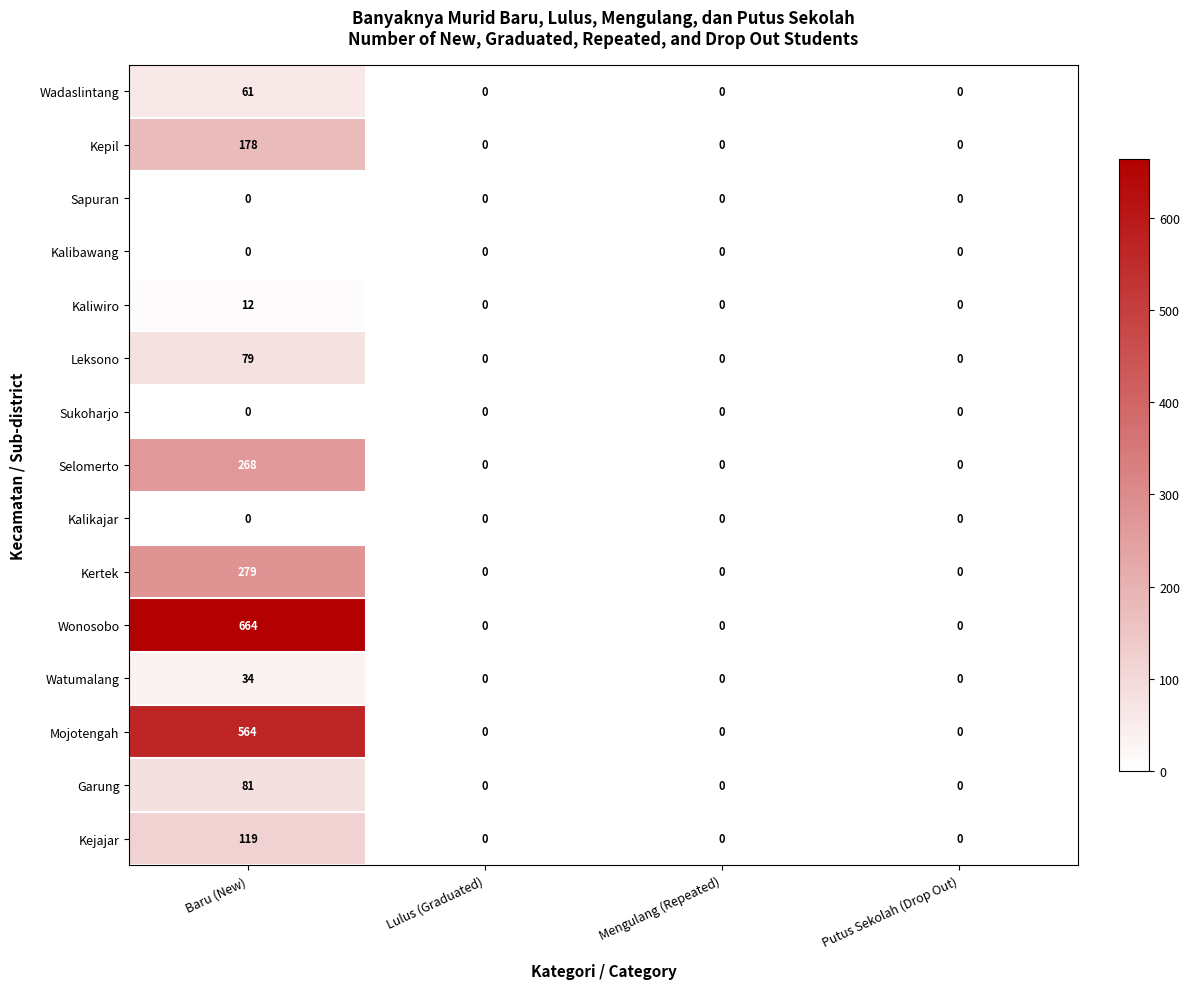

Which category has the highest value across all series?

Baru (New)